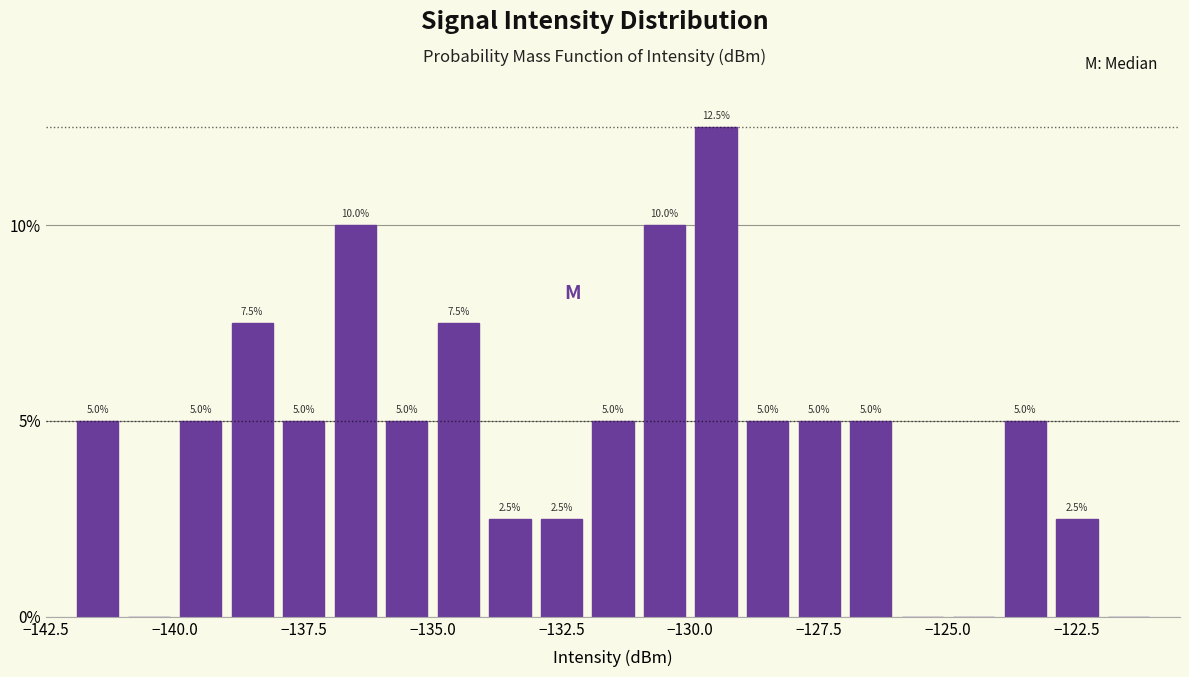

Around what value on the x-axis is the tallest bar? Give the approximate position of its centre, as read against the axis.

-129.5